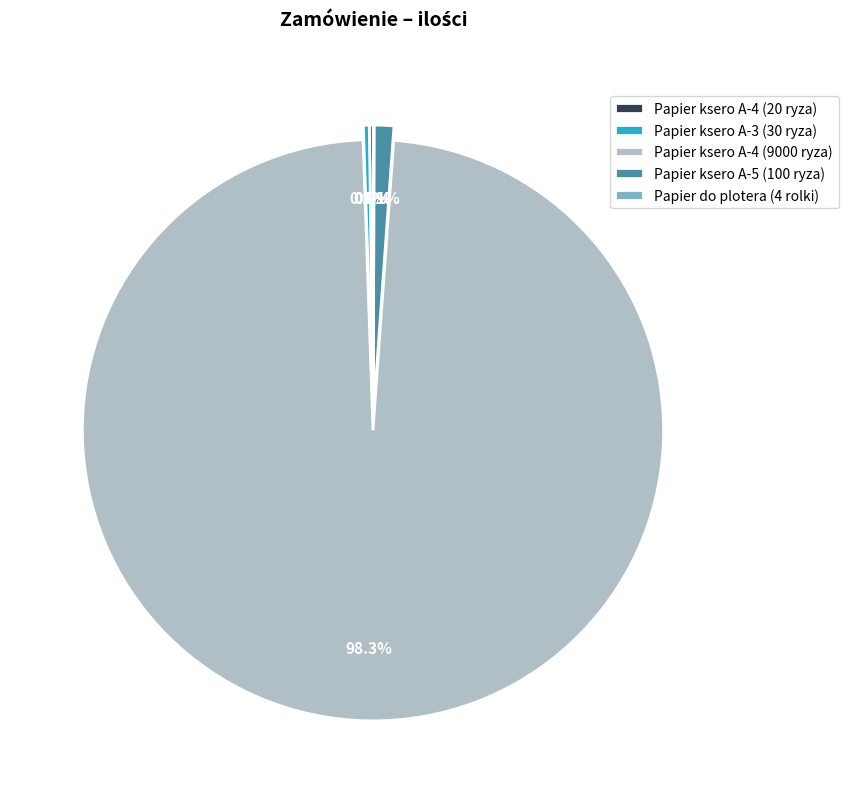

To the nearest percent, what portion does Papier ksero A-4 (9000 ryza) represent?

98%